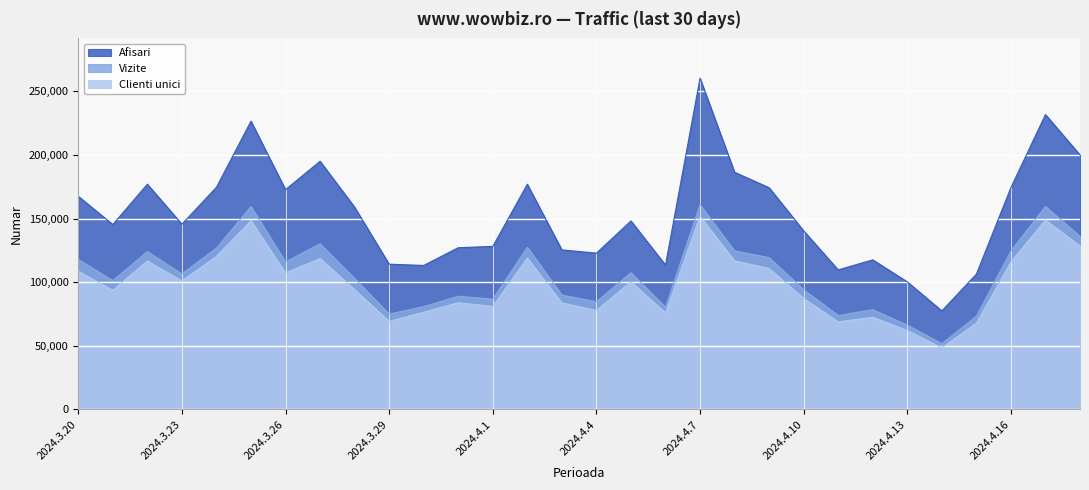

Is it true that Afisari equals 288479 at 2024.4.9?

False